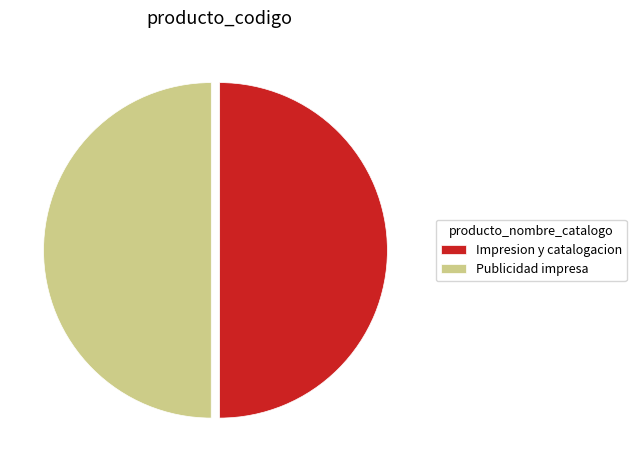

Approximately how many times larger is the value at Publicidad impresa compared to Impresion y catalogacion?

1.0